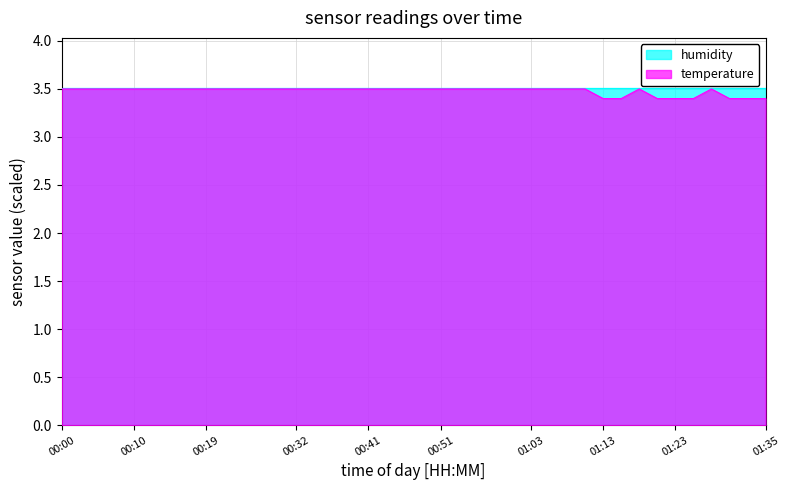

What is the maximum value shown in the chart?

3.5